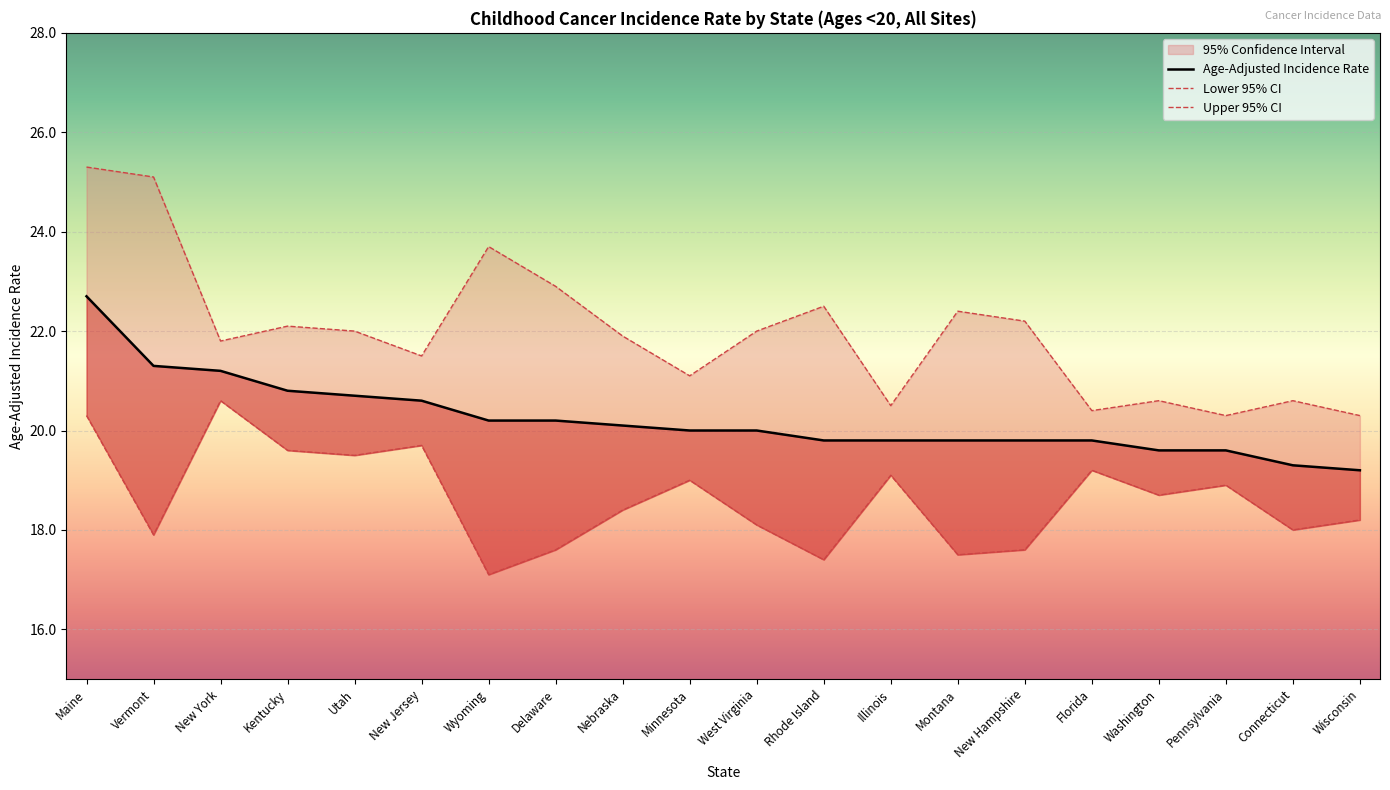

Which category has the lowest value in the Upper 95% CI series?

Pennsylvania